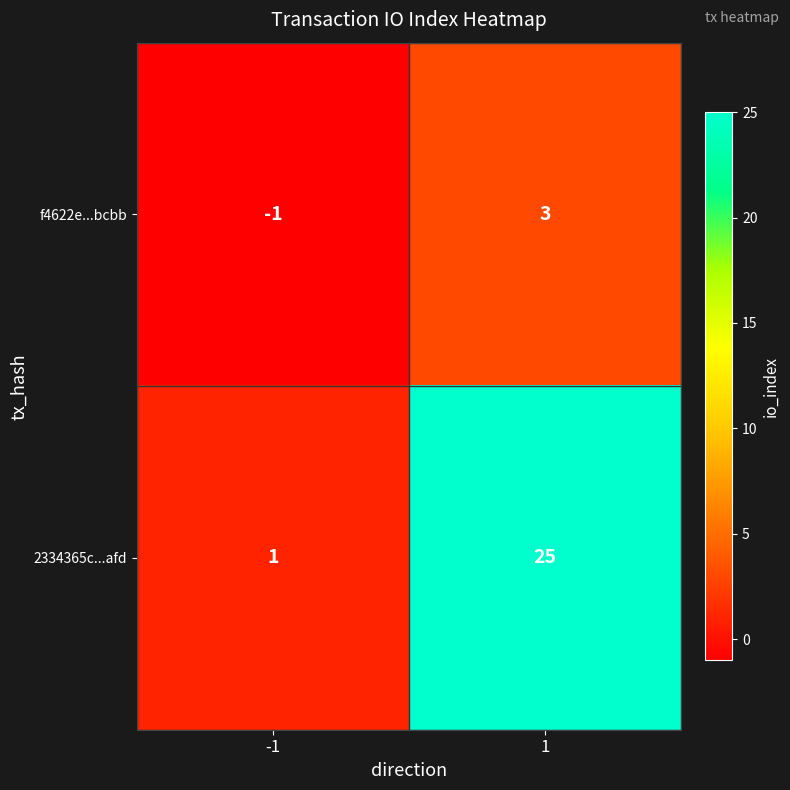

List the series in order of their overall mean, highest first.

2334365c...afd, f4622e...bcbb